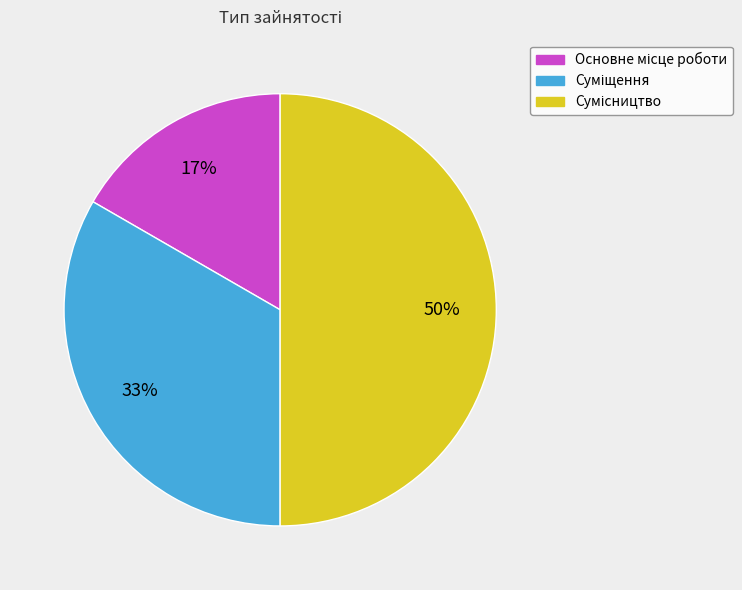

To the nearest percent, what is the difference between the largest and smallest slice percentages?

33%